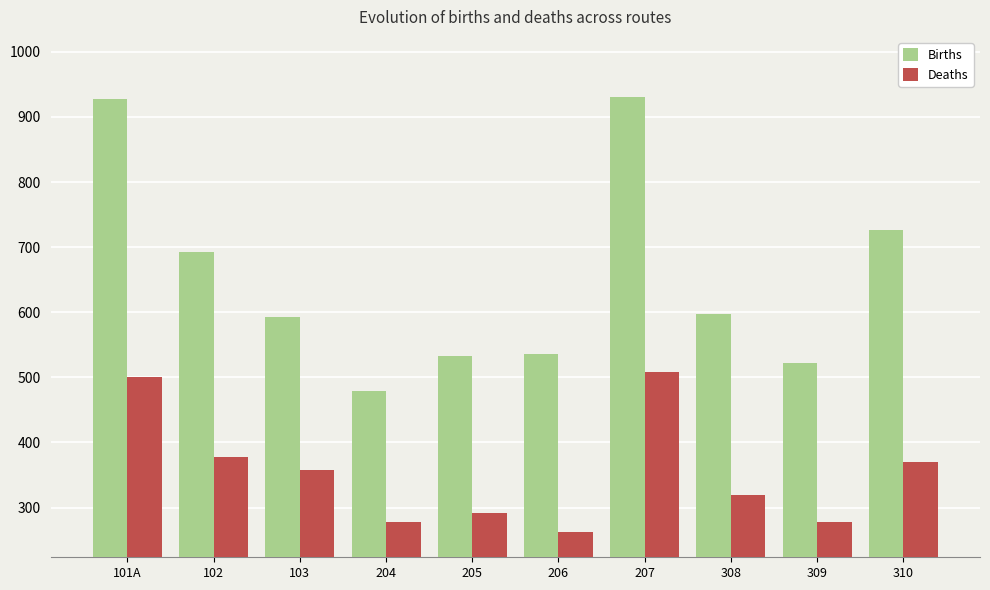

True or false: Births has a value of 1448 at 101A.

False